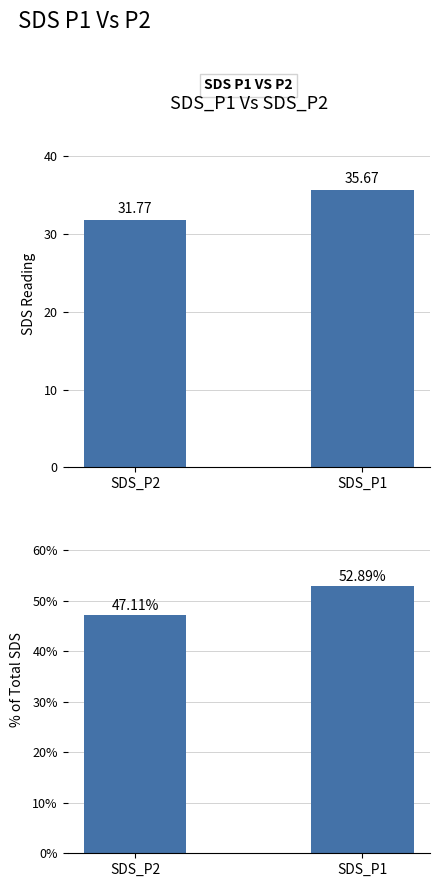

At how many categories does at least one series exceed 42?

2